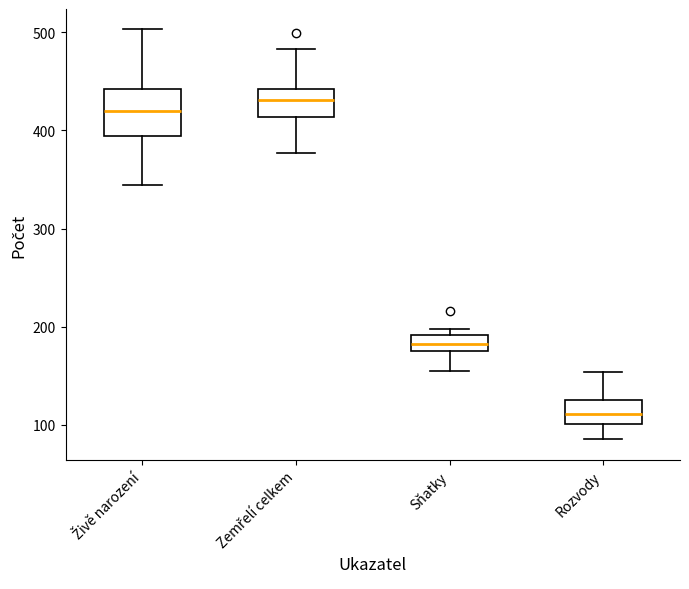

Which box has the highest median line?

Zemřelí celkem